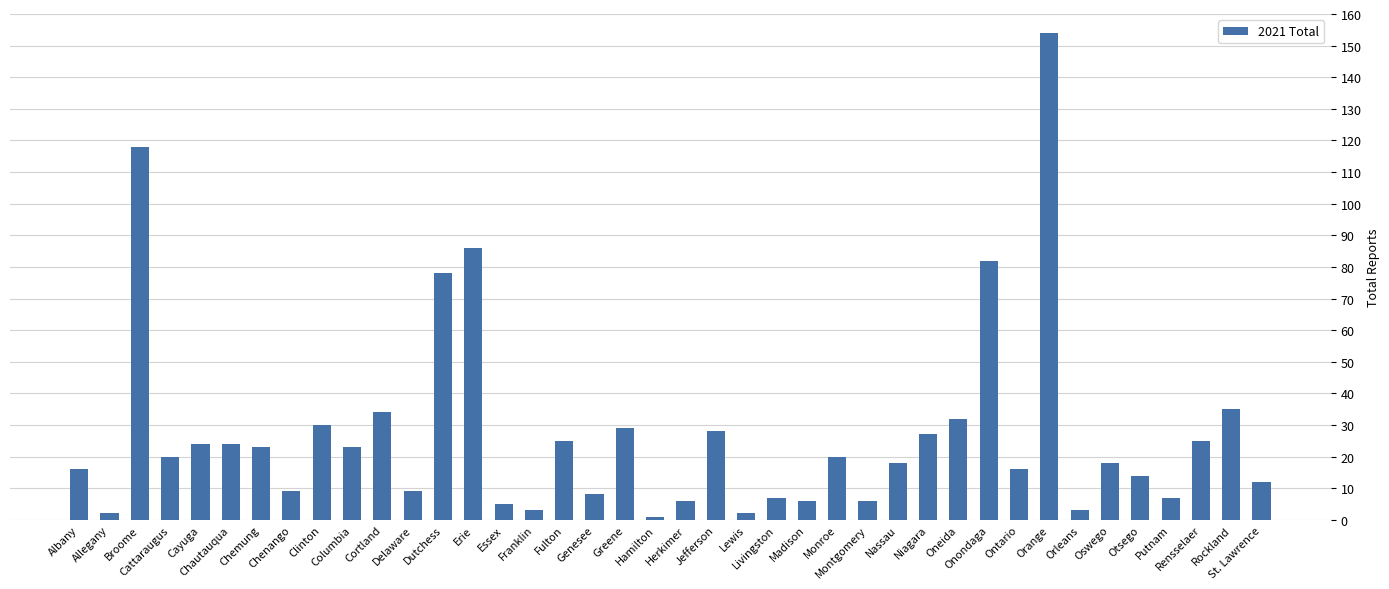

What is the minimum value shown in the chart?

1